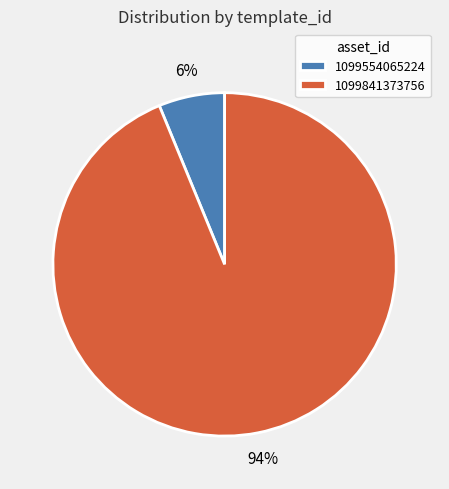

The 1099554065224 slice represents 1% of the pie. True or false?

False